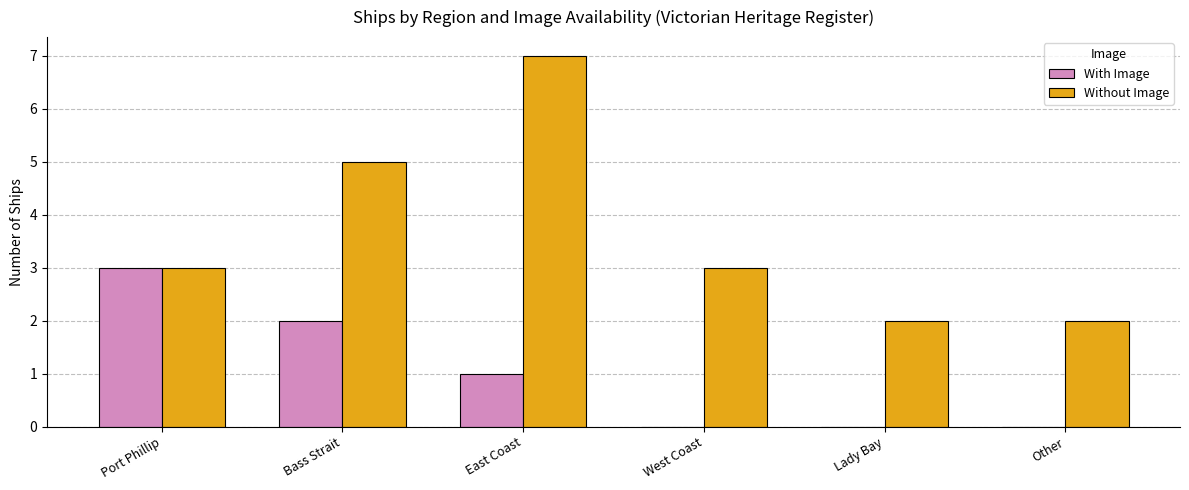

Reading left to right, transcribe all the data shown in this chart.

With Image: Port Phillip=3	Bass Strait=2	East Coast=1	West Coast=0	Lady Bay=0	Other=0
Without Image: Port Phillip=3	Bass Strait=5	East Coast=7	West Coast=3	Lady Bay=2	Other=2